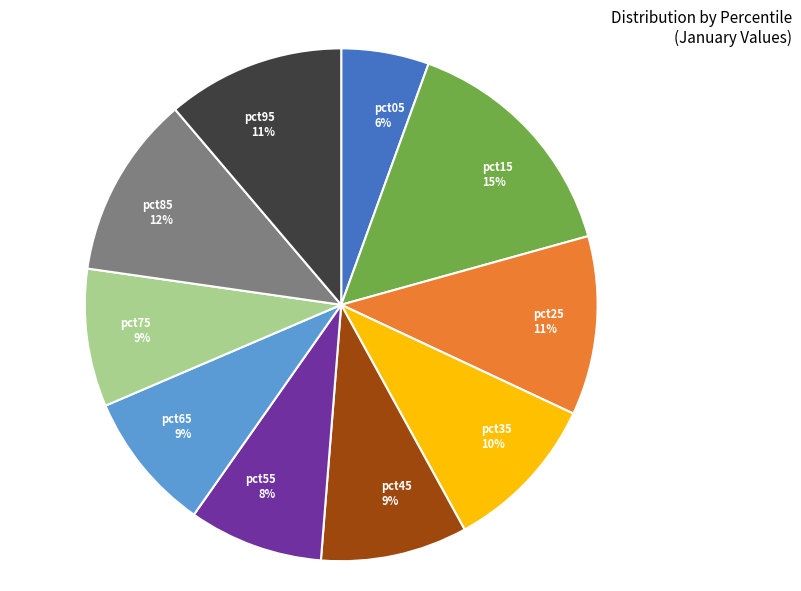

How many segments does this pie chart have?

10